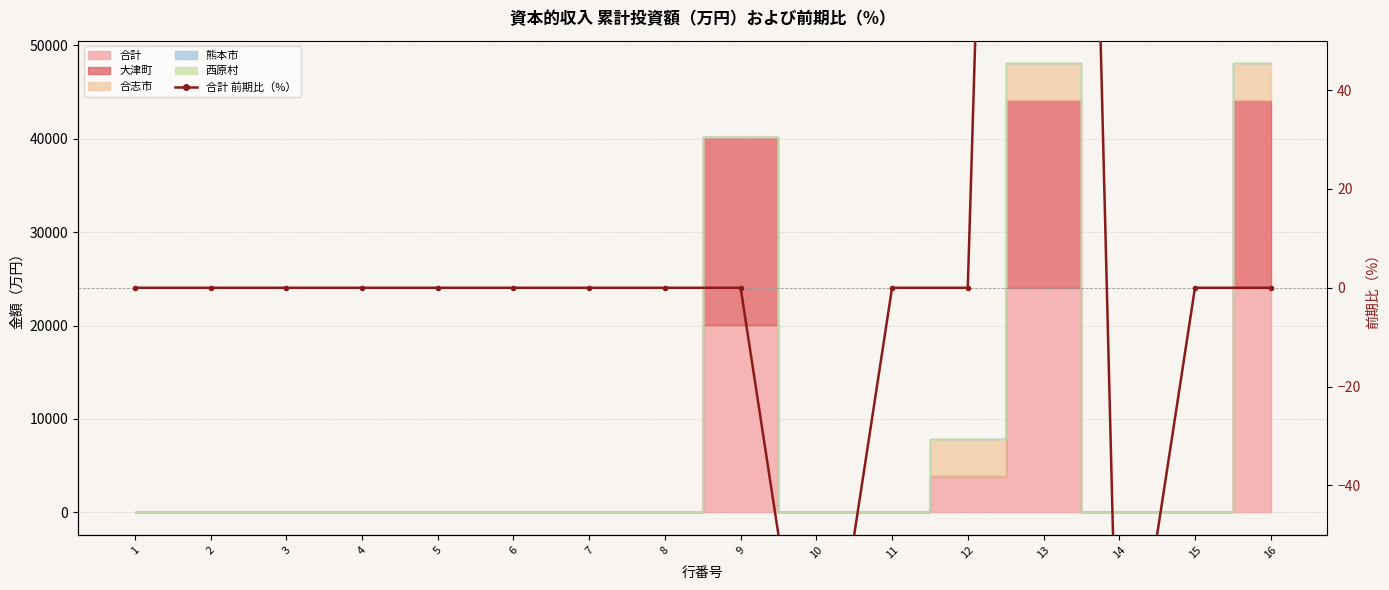

At which category does the data reach its first local peak?

13